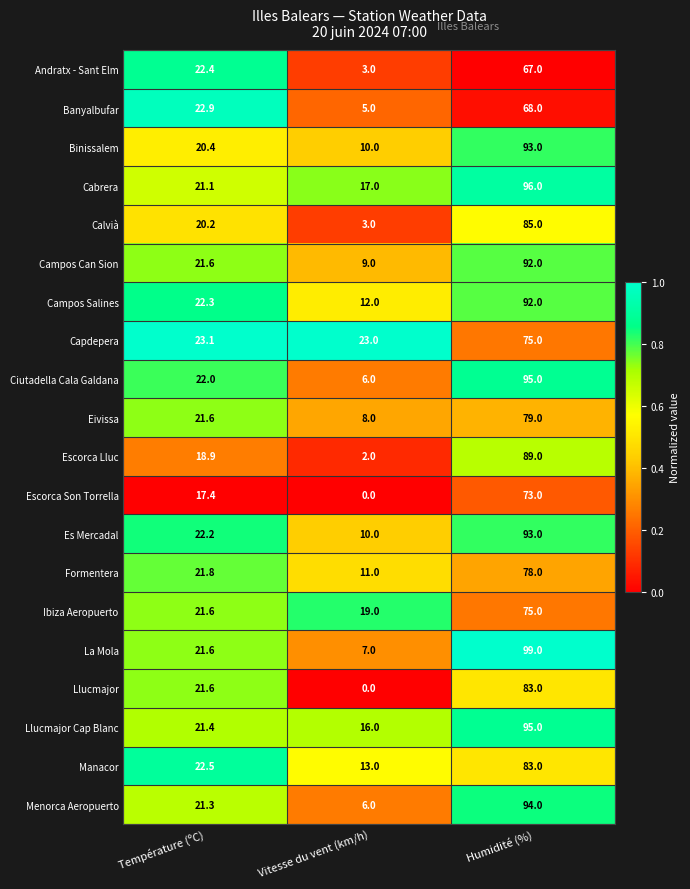

Which series changed the most between Vitesse du vent (km/h) and Humidité (%)?

La Mola